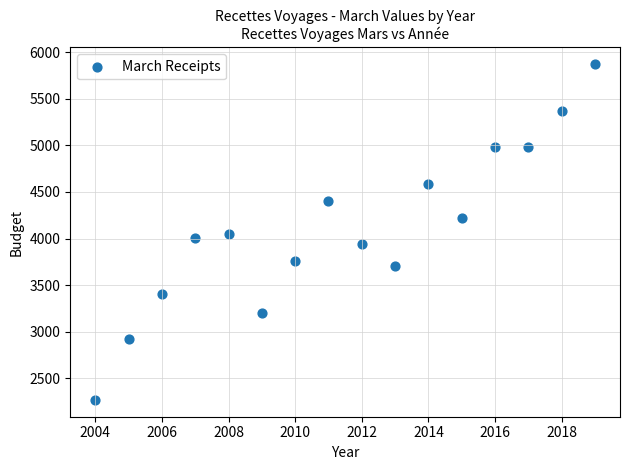

What is the range of X values (max minus min)?

15.0